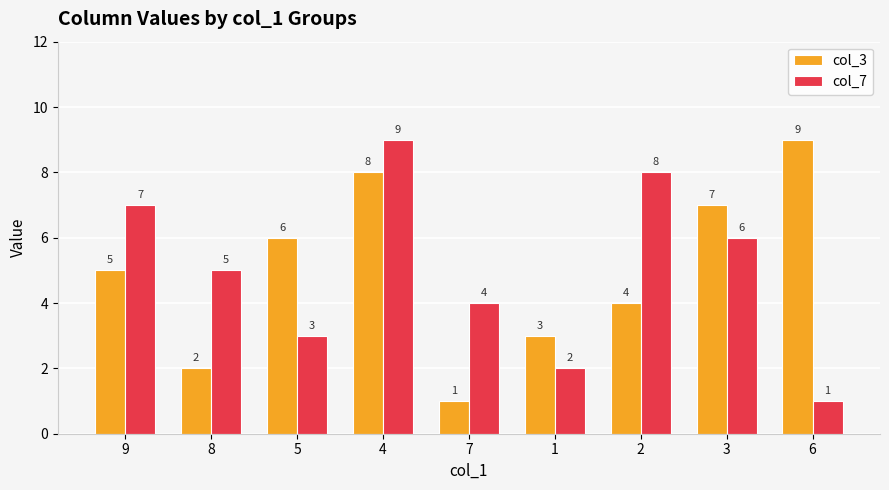

How many groups of bars are there?

9